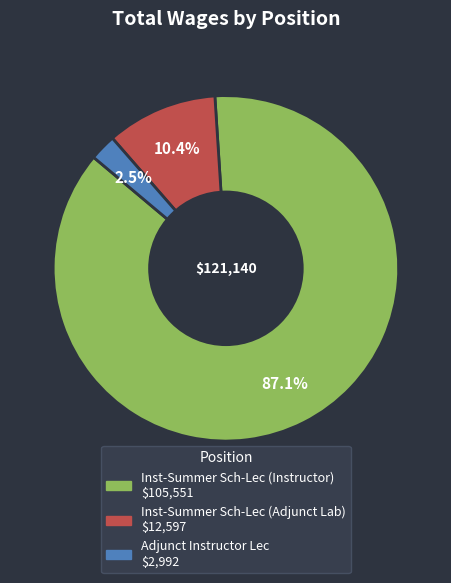

Which category accounts for the majority?

Inst-Summer Sch-Lec (Instructor)